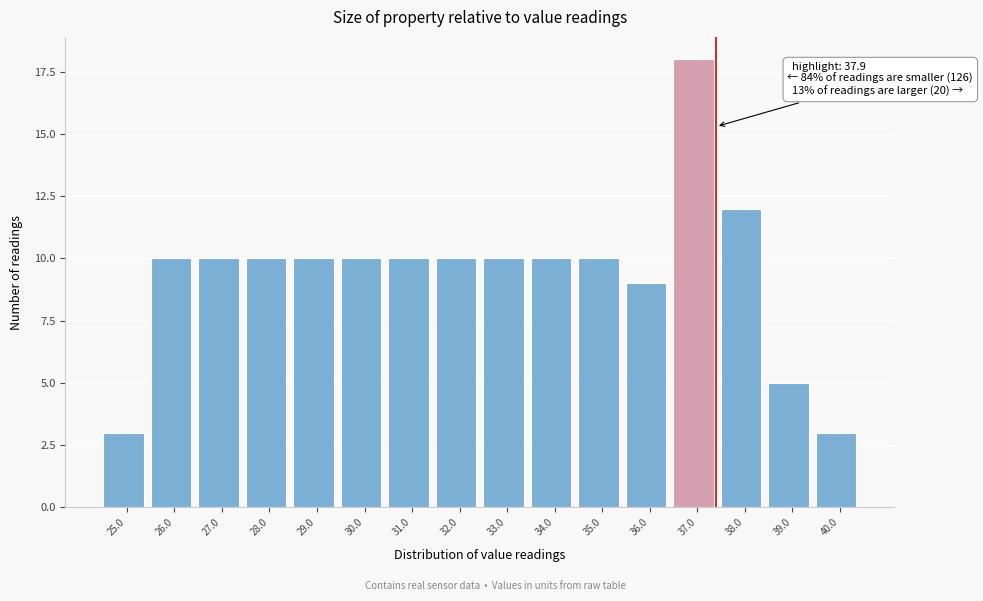

Reading left to right, what are all the values shown in this chart?

3	10	10	10	10	10	10	10	10	10	10	9	18	12	5	3